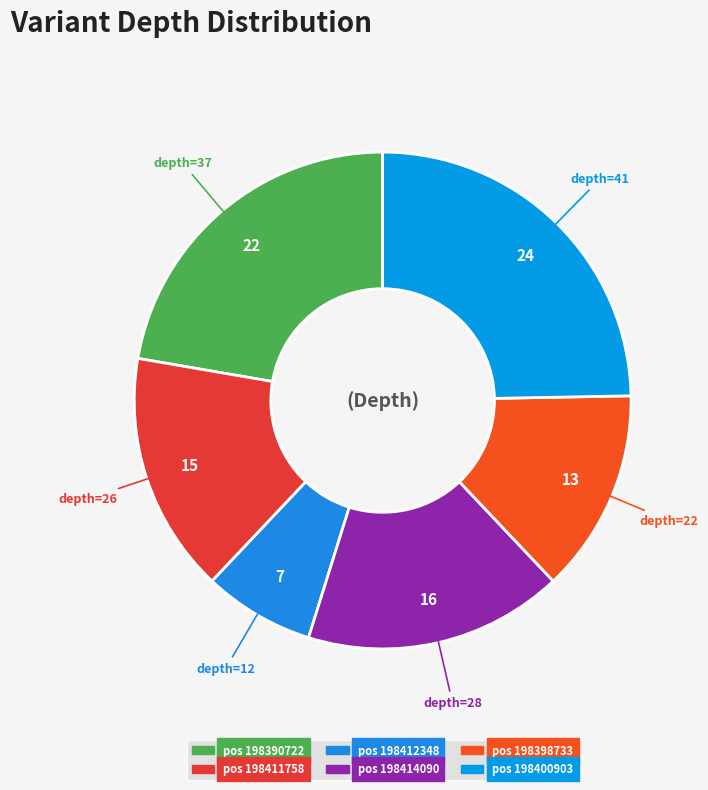

Count the number of slices in the pie.

6